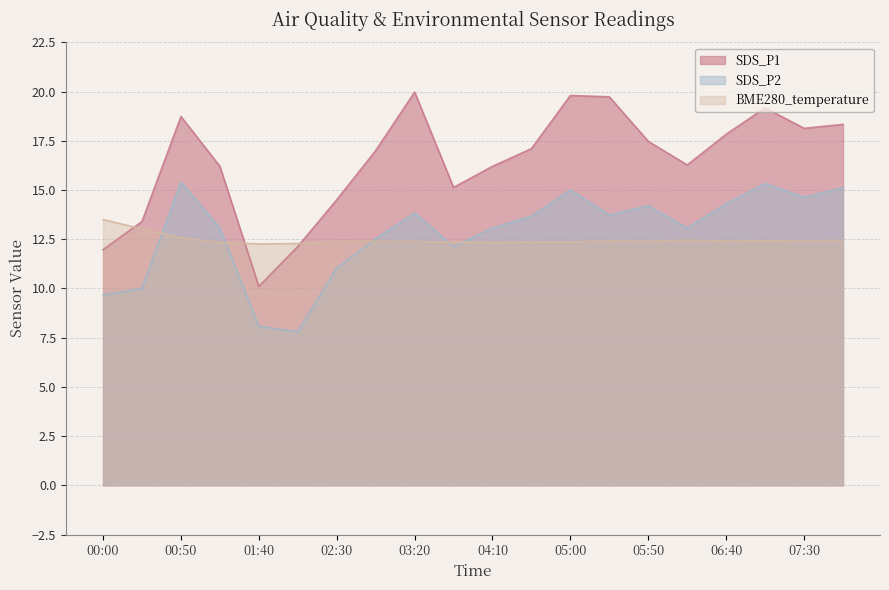

Reading left to right, what are all the values shown in this chart?

SDS_P1: 12.0	13.4	18.7	16.2	10.1	12.1	14.5	17.0	20.0	15.1	16.2	17.1	19.8	19.7	17.5	16.3	17.8	19.2	18.1	18.3
SDS_P2: 9.7	10.0	15.4	13.1	8.1	7.8	11.0	12.5	13.8	12.1	13.1	13.7	15.0	13.7	14.2	13.1	14.3	15.3	14.6	15.1
BME280_temperature: 13.5	13.0	12.6	12.3	12.3	12.3	12.4	12.4	12.4	12.3	12.3	12.3	12.4	12.4	12.4	12.4	12.4	12.4	12.4	12.4